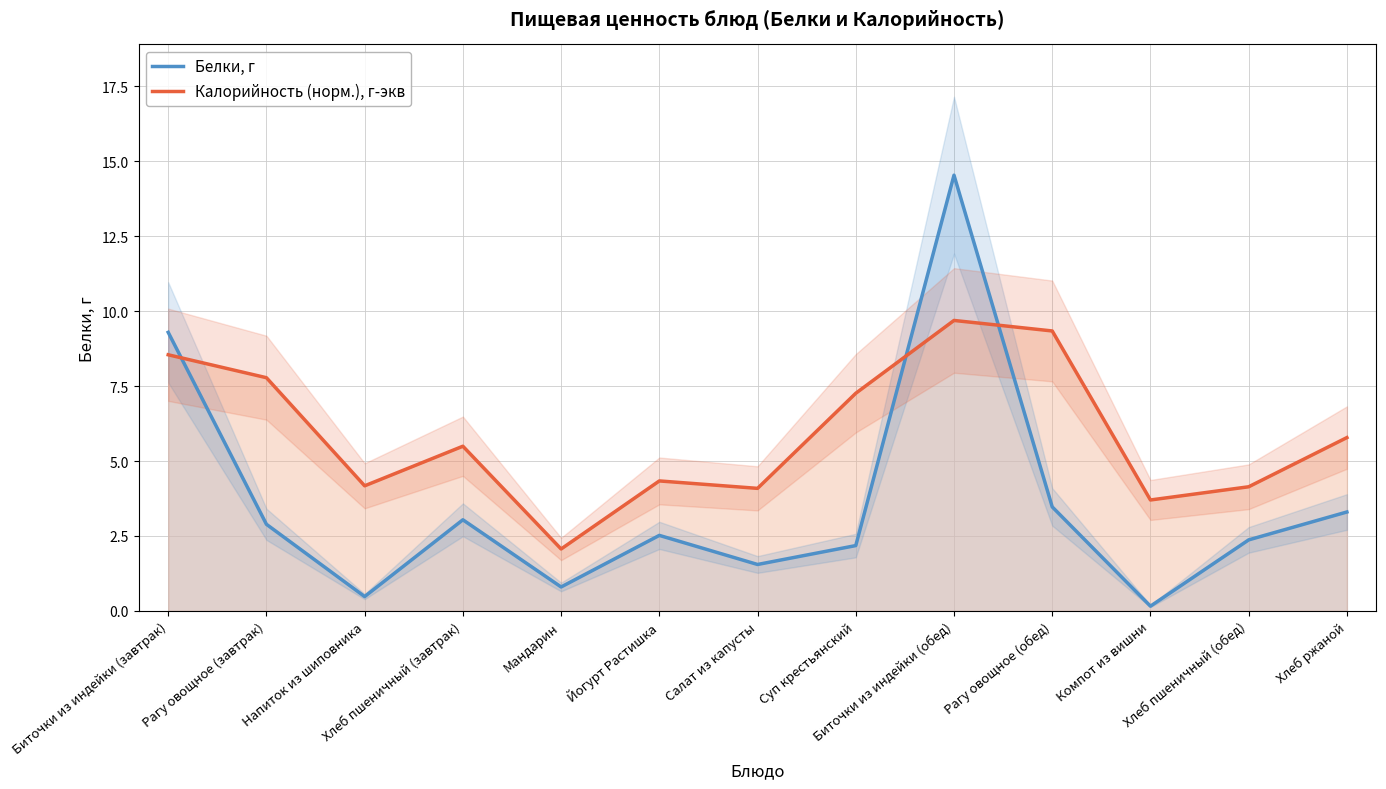

What is the minimum value shown in the chart?

0.2